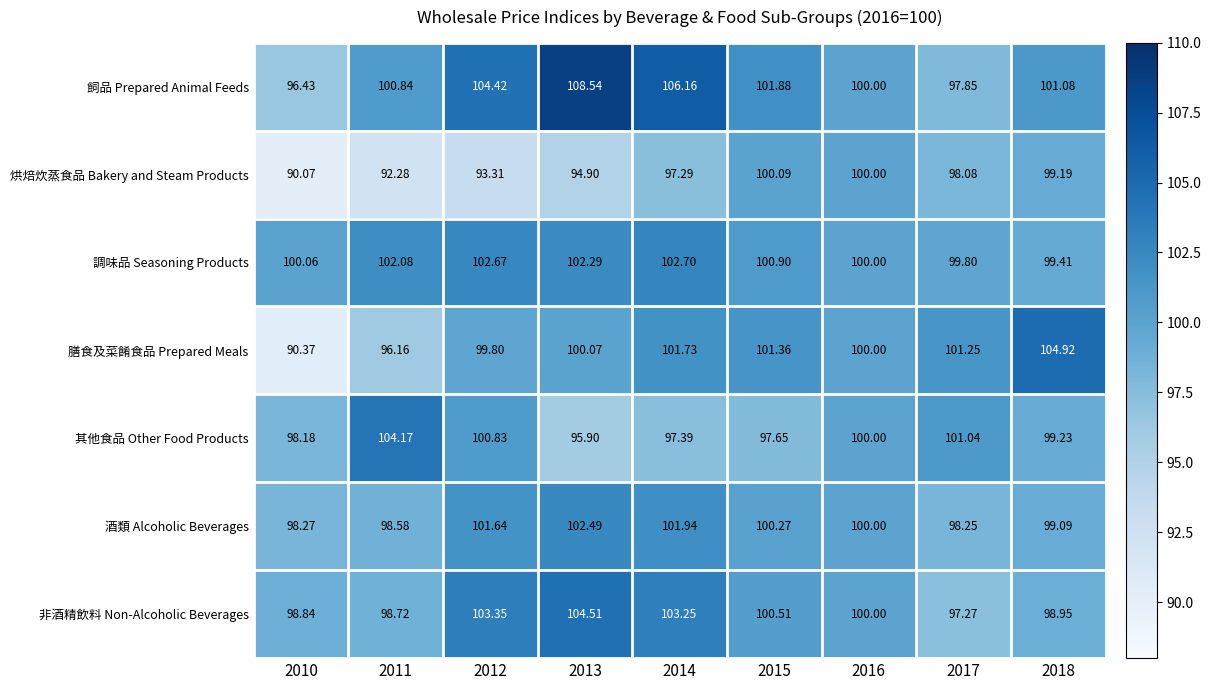

What is the difference between the highest and lowest values at 2017?

4.0